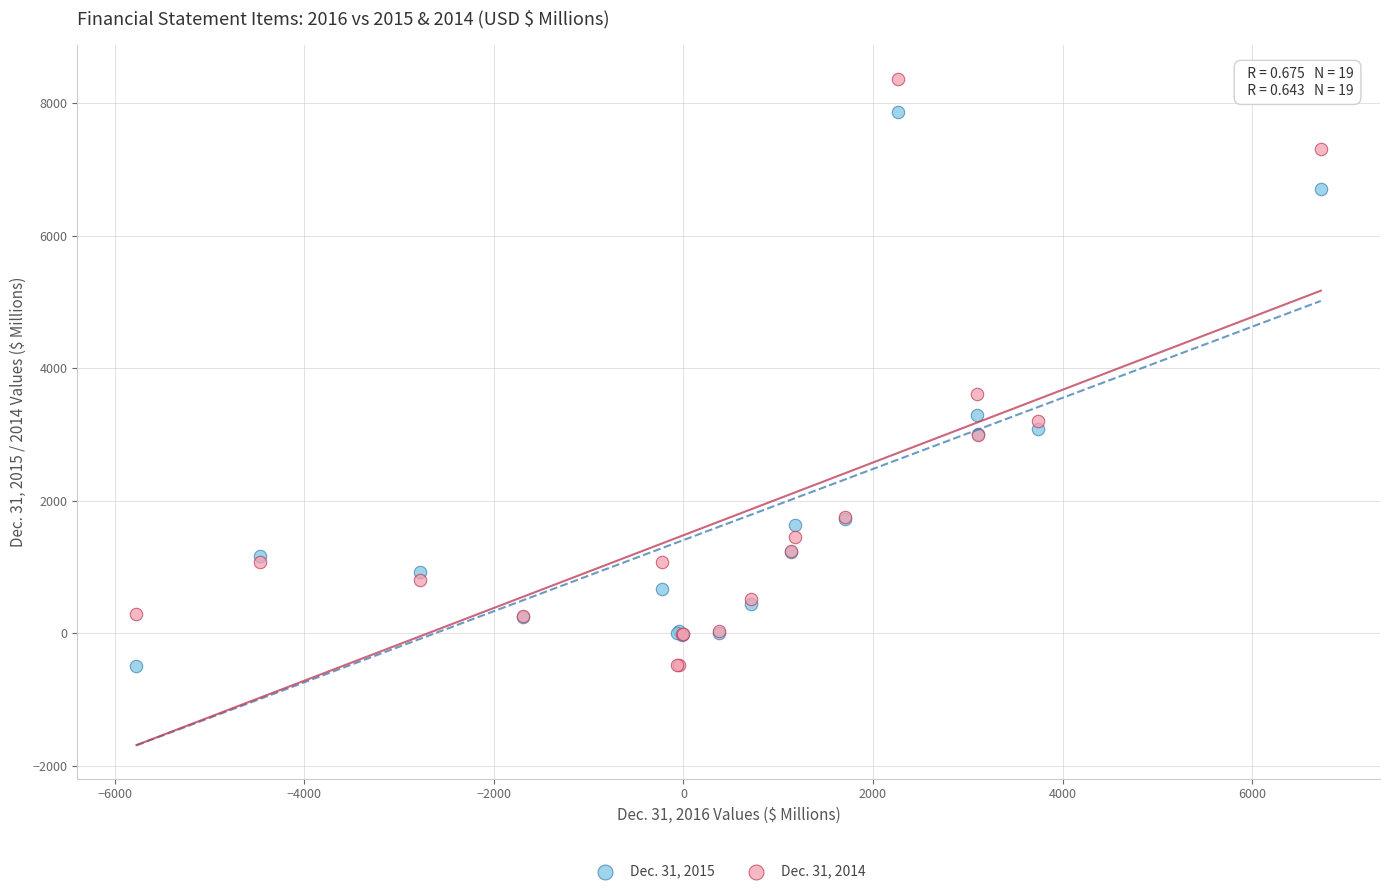

Which series contains the highest Y value?

Dec. 31, 2014